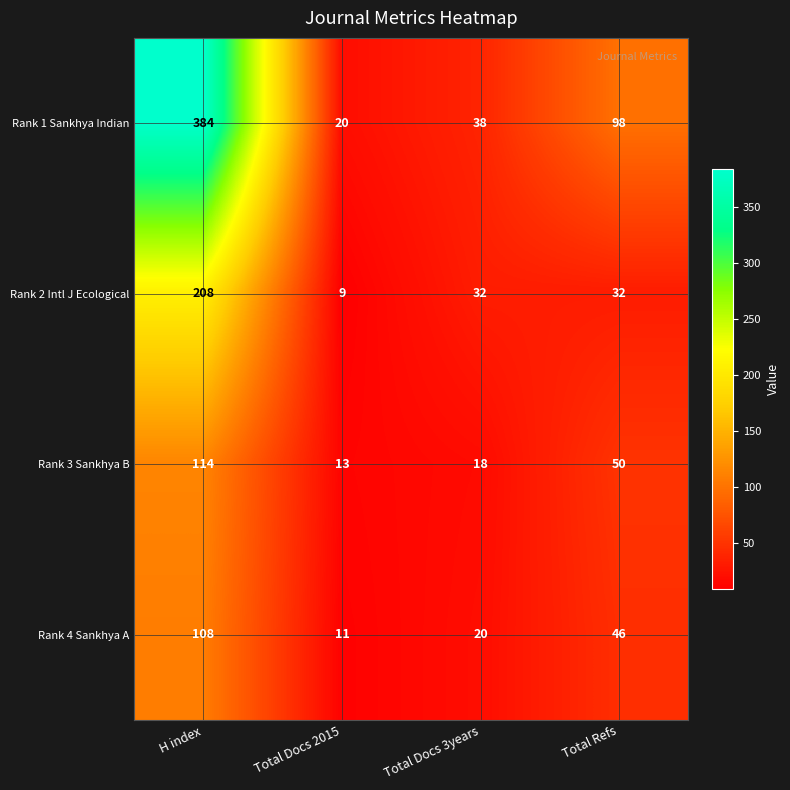

At which category is the sum across all series the highest?

H index